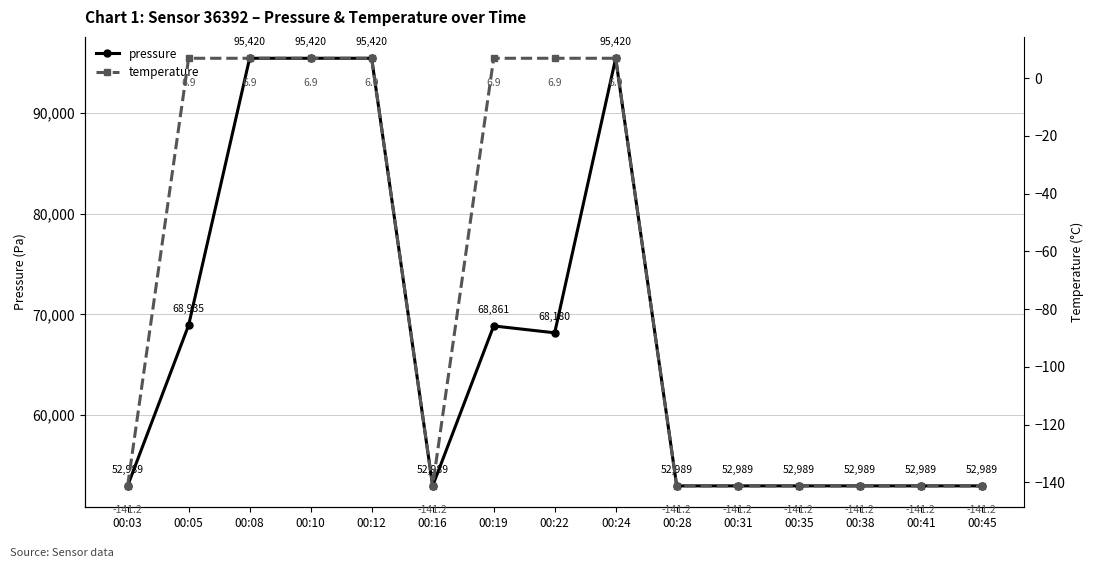

True or false: temperature has a value of 9.7 at 00:19.

False